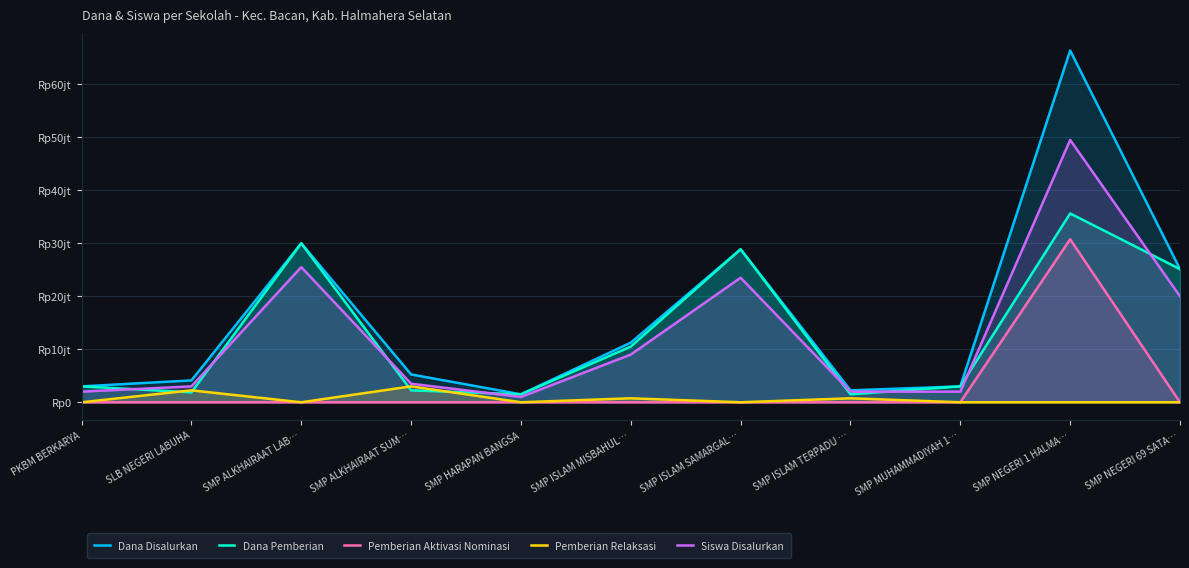

True or false: Dana Disalurkan and Pemberian Aktivasi Nominasi intersect in this chart.

False